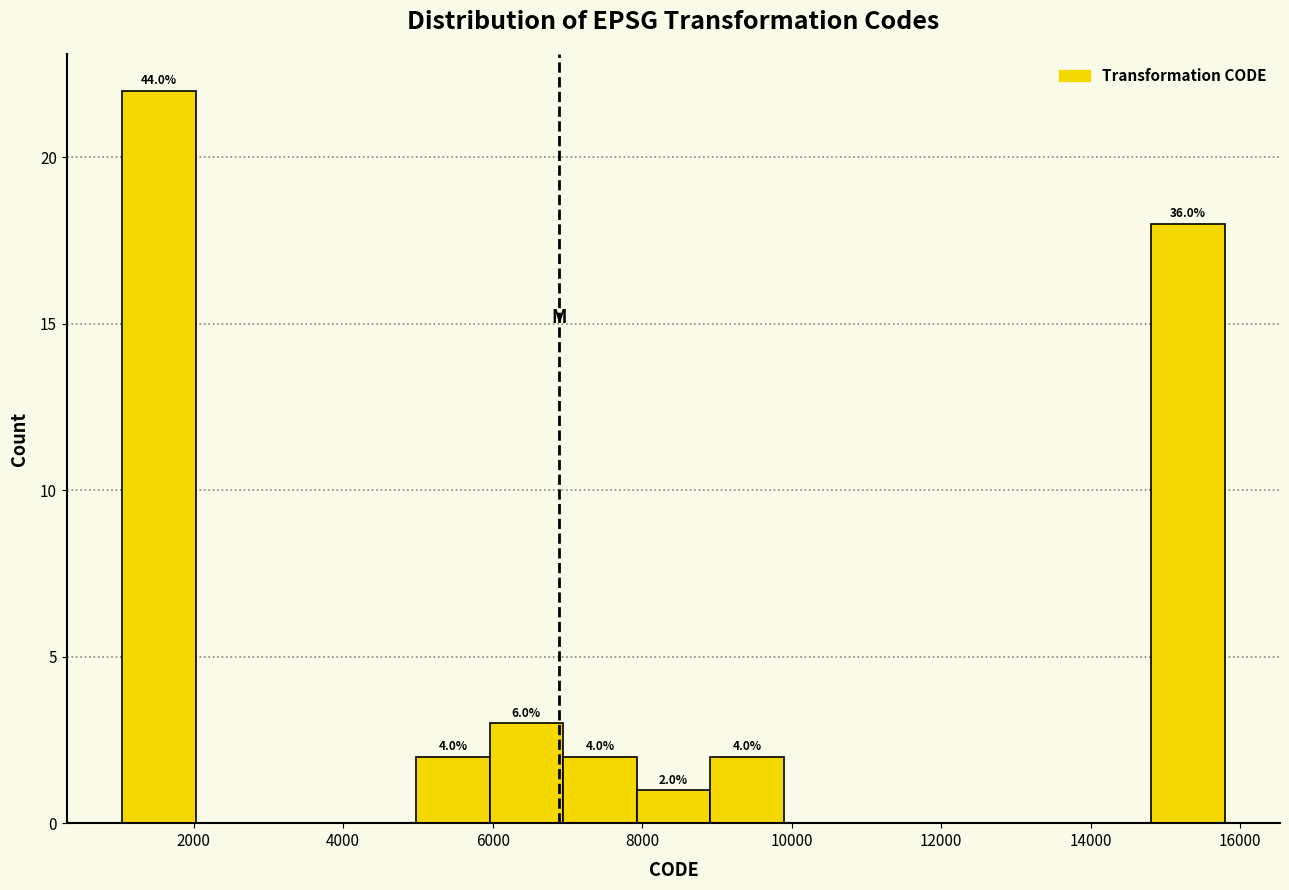

Over which range of the x-axis is the bar tallest?

1000 to 2000